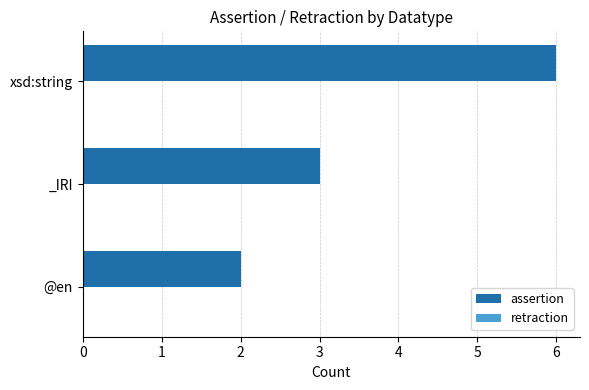

At which label is the value closest to 4?

_IRI